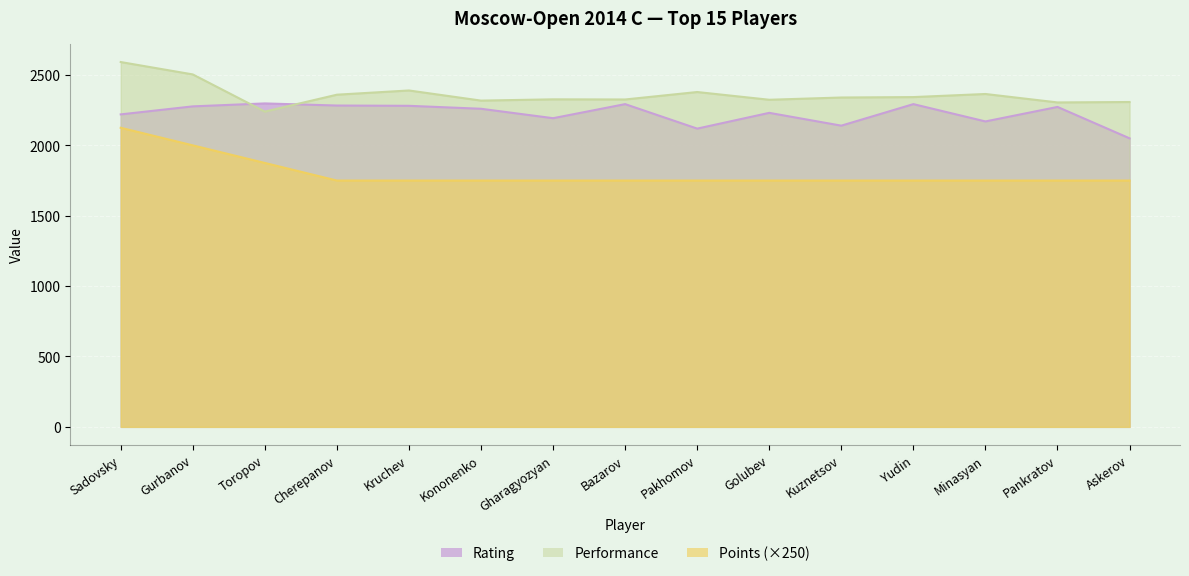

List the series in order of their overall mean, highest first.

Performance, Rating, Points (×250)